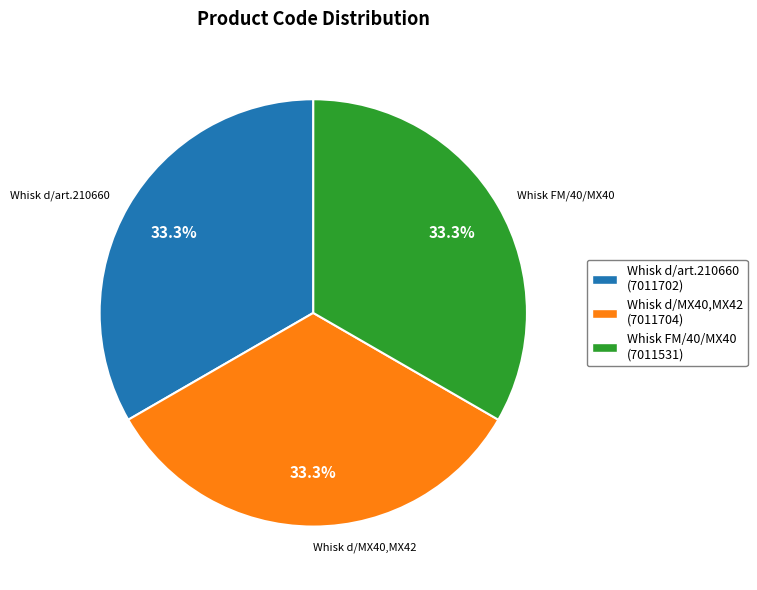

Is there any slice that represents more than half of the pie?

No